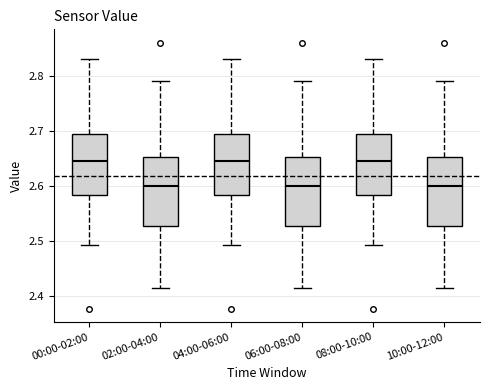

Reading left to right, transcribe this box plot: for each box, give where its median line is, the range the box spans, and where its two whiskers end, as read against the y-axis. The values are not printed on the chart, so give them approximately, as read against the axis.

00:00-02:00: median 2.65, box 2.58 to 2.69, whiskers 2.49 to 2.83
02:00-04:00: median 2.60, box 2.53 to 2.65, whiskers 2.42 to 2.79
04:00-06:00: median 2.65, box 2.58 to 2.69, whiskers 2.49 to 2.83
06:00-08:00: median 2.60, box 2.53 to 2.65, whiskers 2.42 to 2.79
08:00-10:00: median 2.65, box 2.58 to 2.69, whiskers 2.49 to 2.83
10:00-12:00: median 2.60, box 2.53 to 2.65, whiskers 2.42 to 2.79